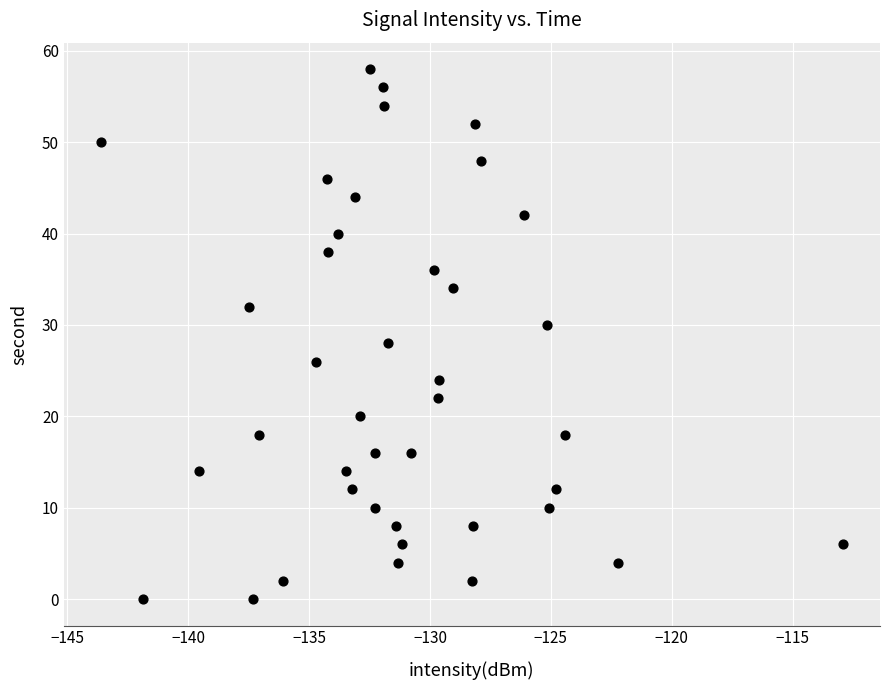

What is the range of Y values (max minus min)?

58